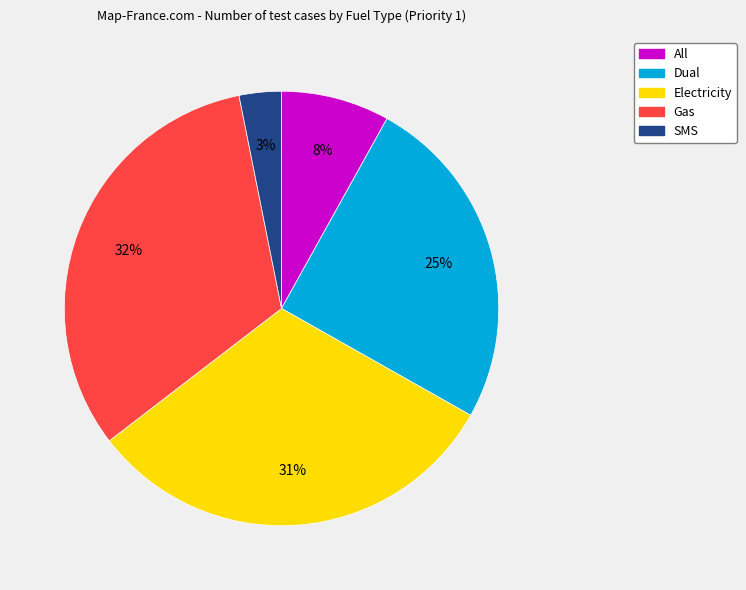

Do Electricity and Dual together represent more than half of the pie?

Yes